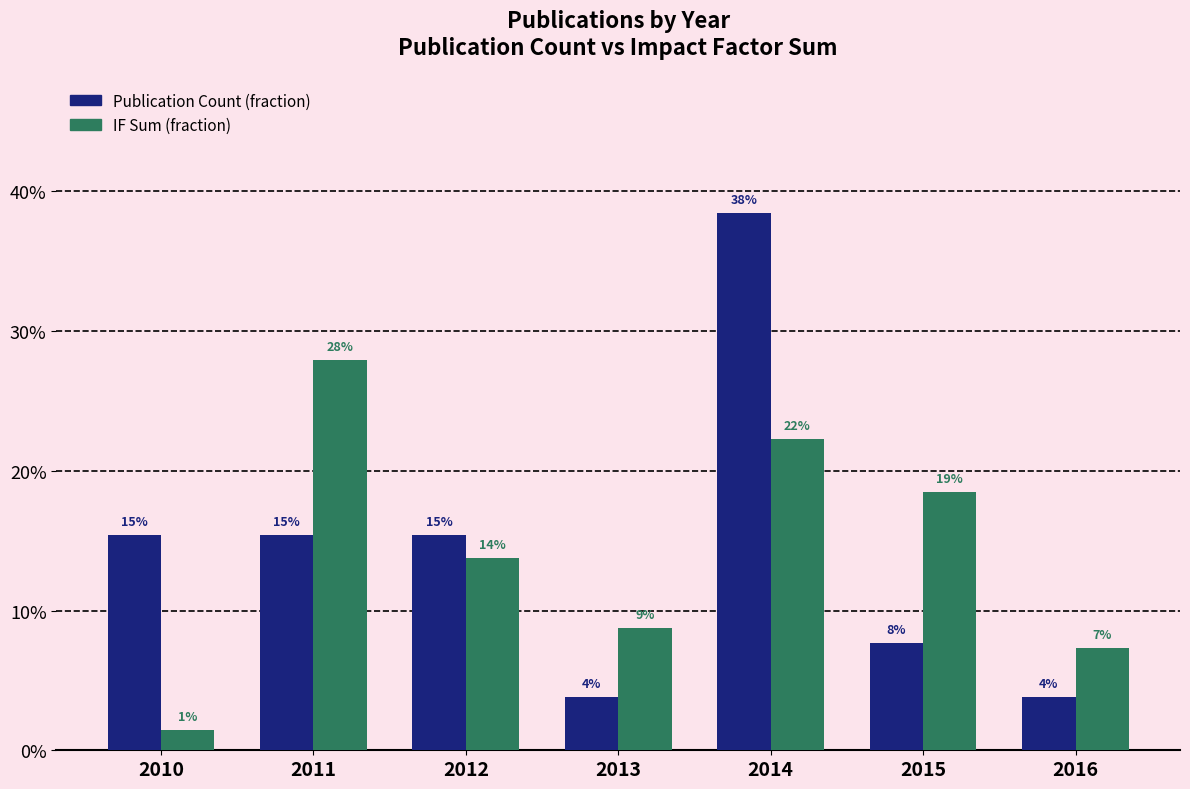

Does the chart contain stacked bars?

No